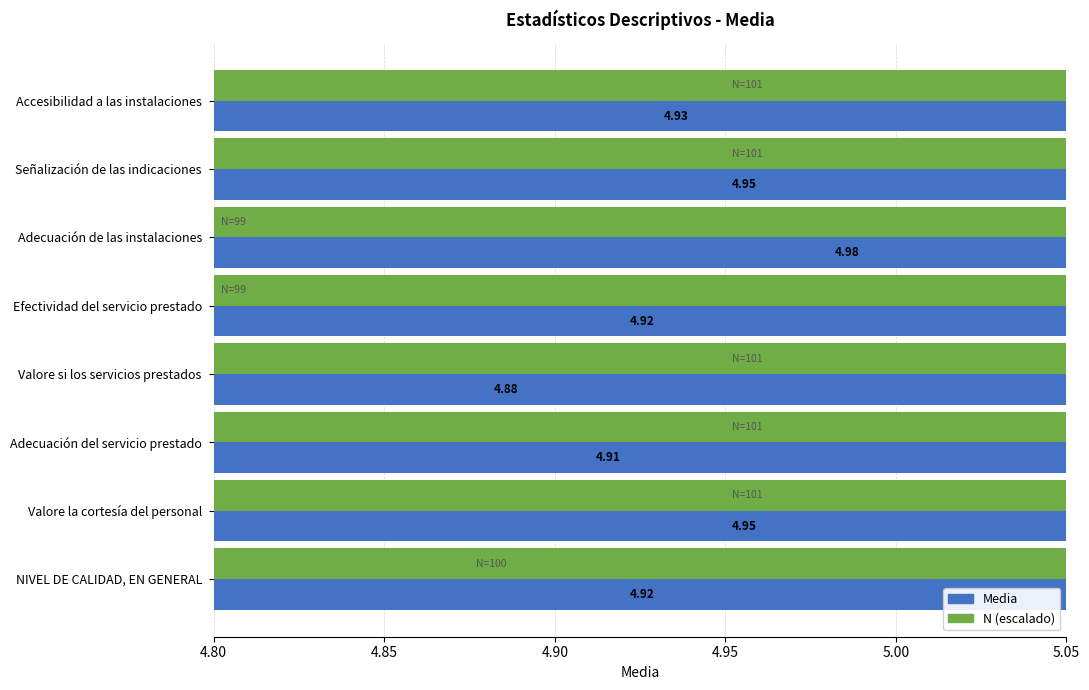

Rank the series by their average value, from lowest to highest.

N (escalado), Media